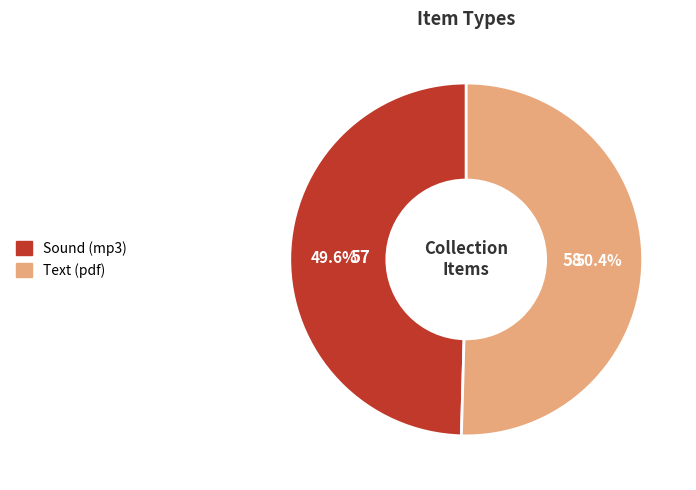

Combined, do Sound (mp3) and Text (pdf) account for over 50%?

Yes